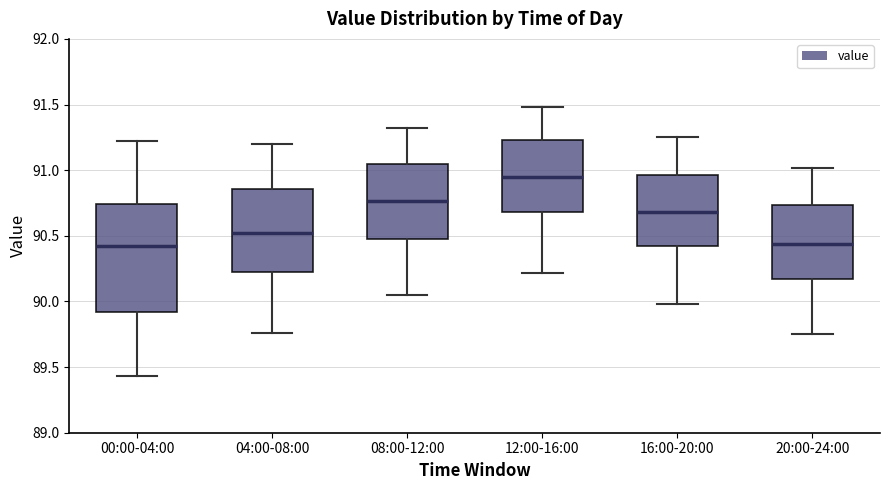

Which box has the highest median line?

12:00-16:00